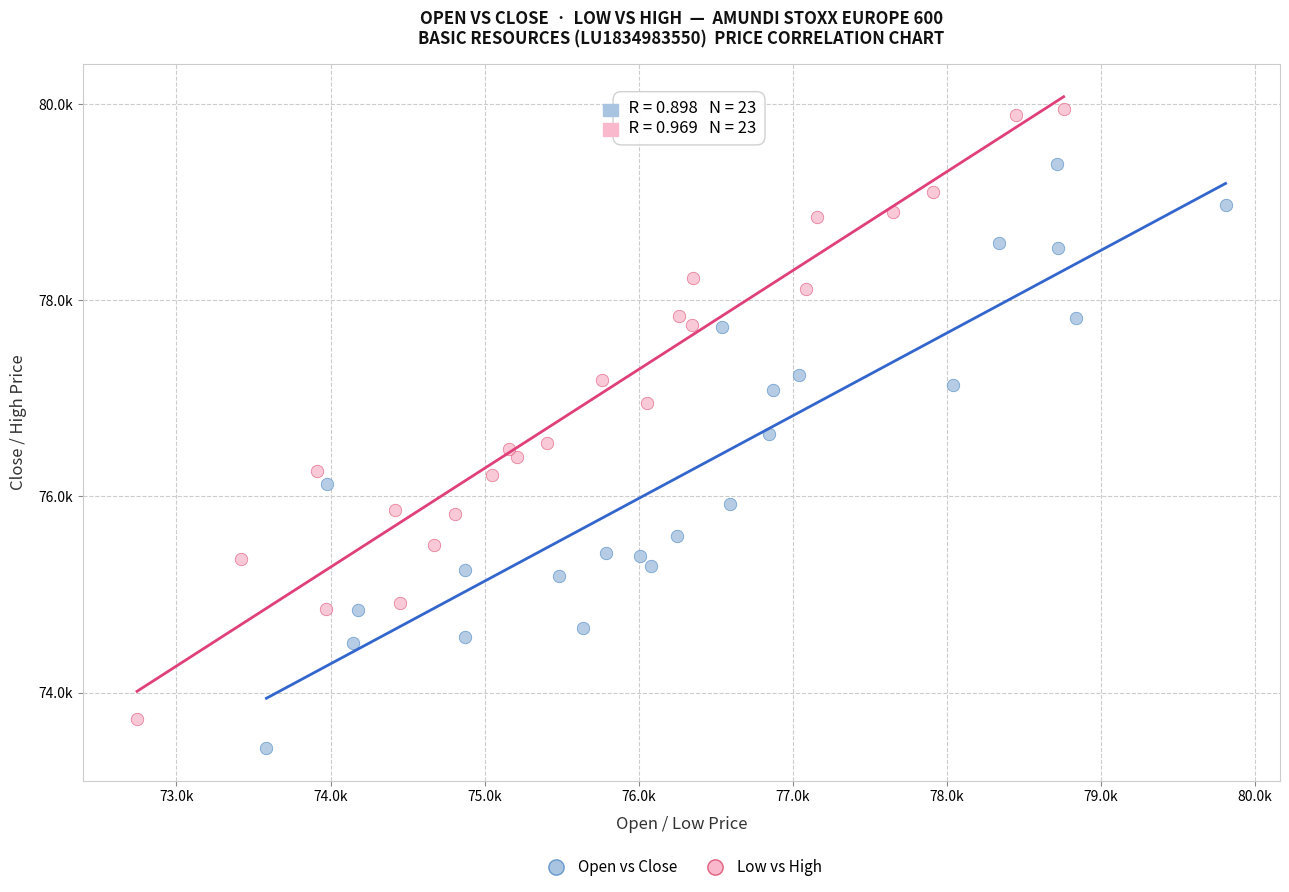

Which series has the largest Y range (max minus min)?

Low vs High